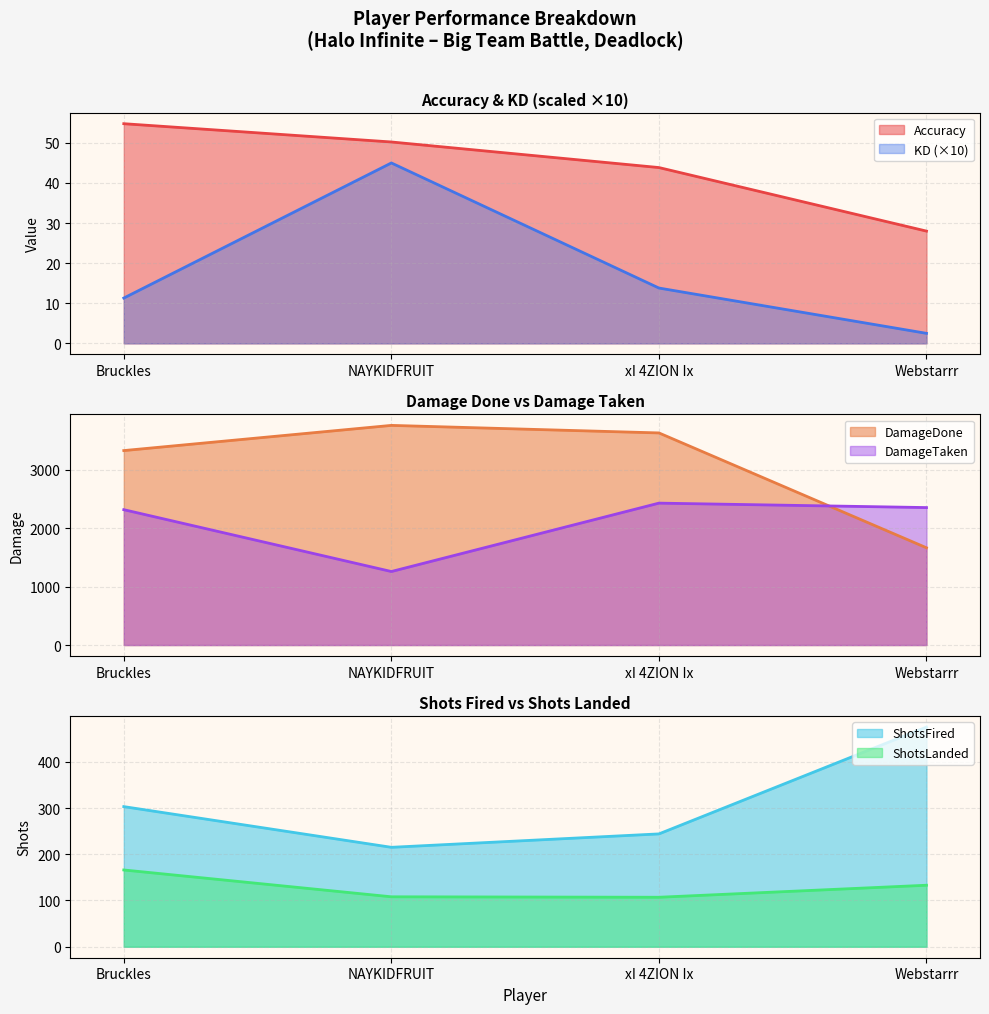

True or false: KD and Accuracy cross at least once.

False